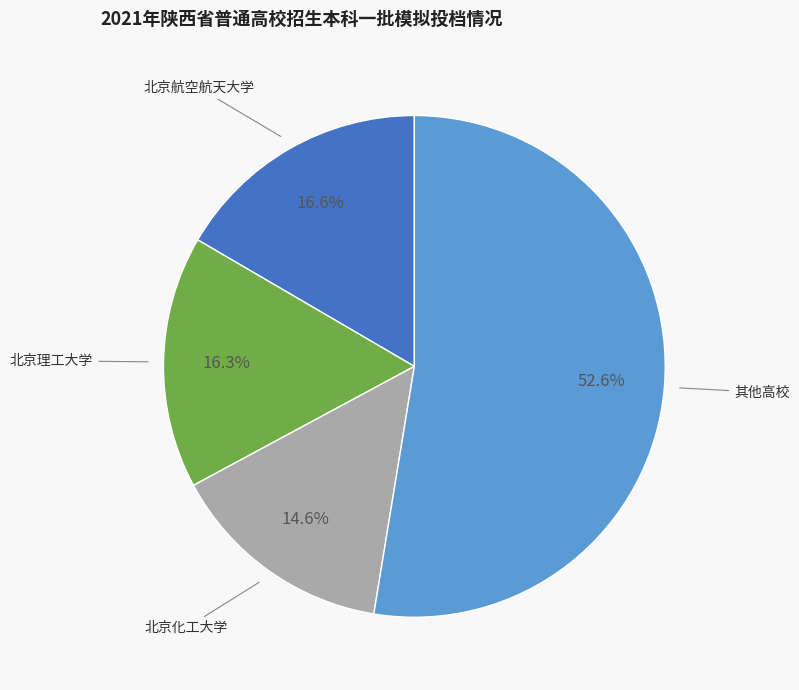

Does any single category account for the majority?

Yes